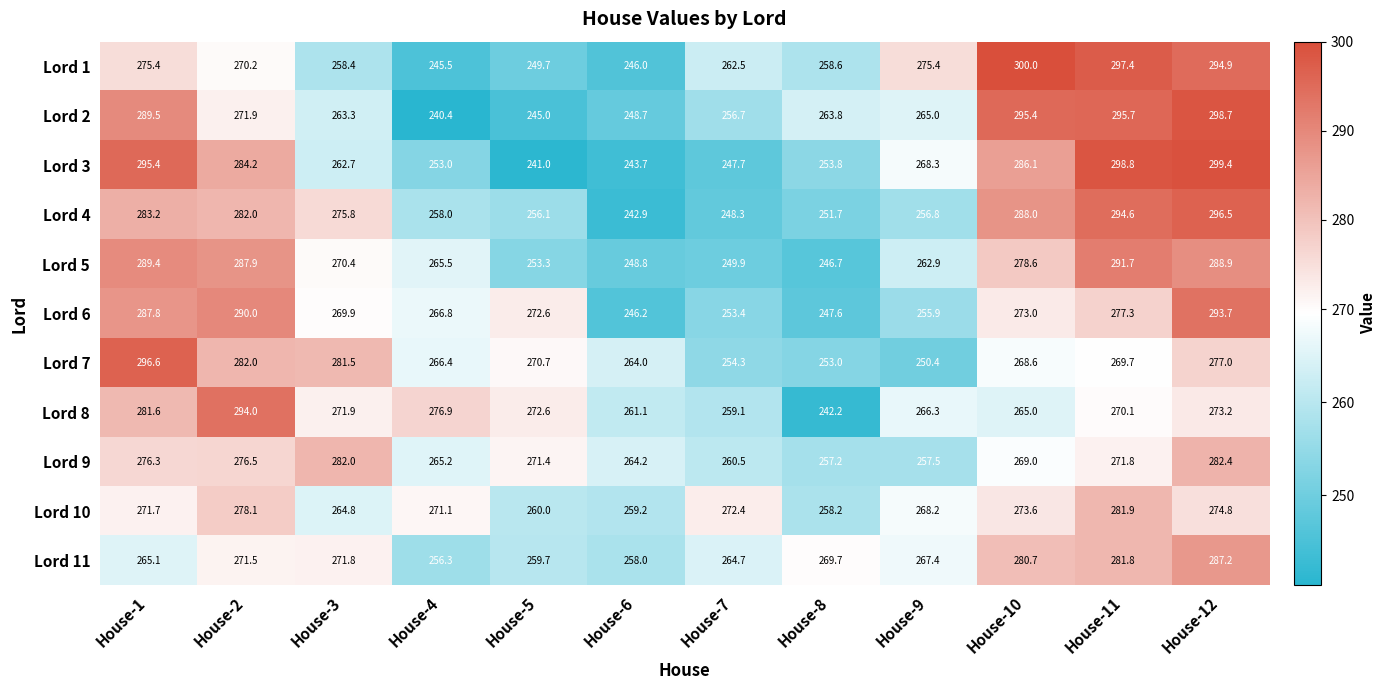

What is the difference between the Lord 2 values at House-10 and House-3?

32.1